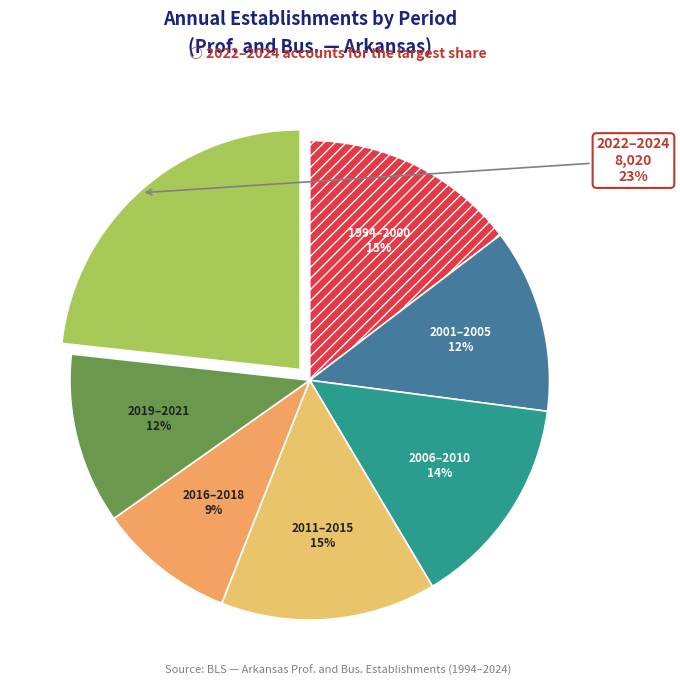

To the nearest percent, what is the average slice percentage?

14%